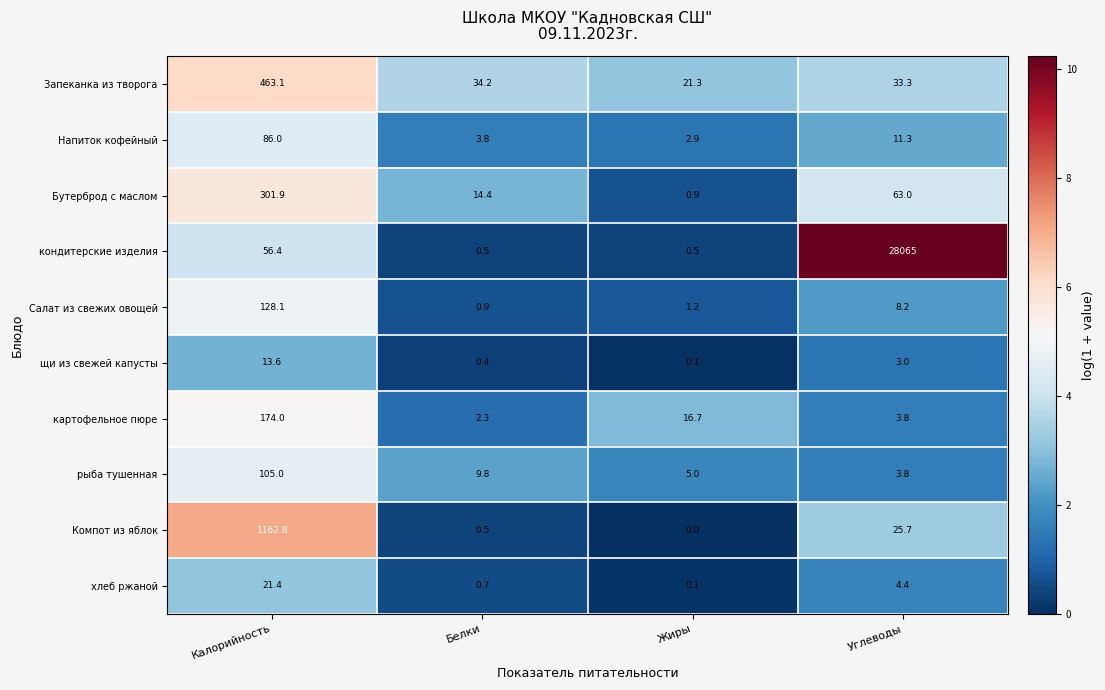

Where is щи из свежей капусты nearest to the value 6?

Углеводы